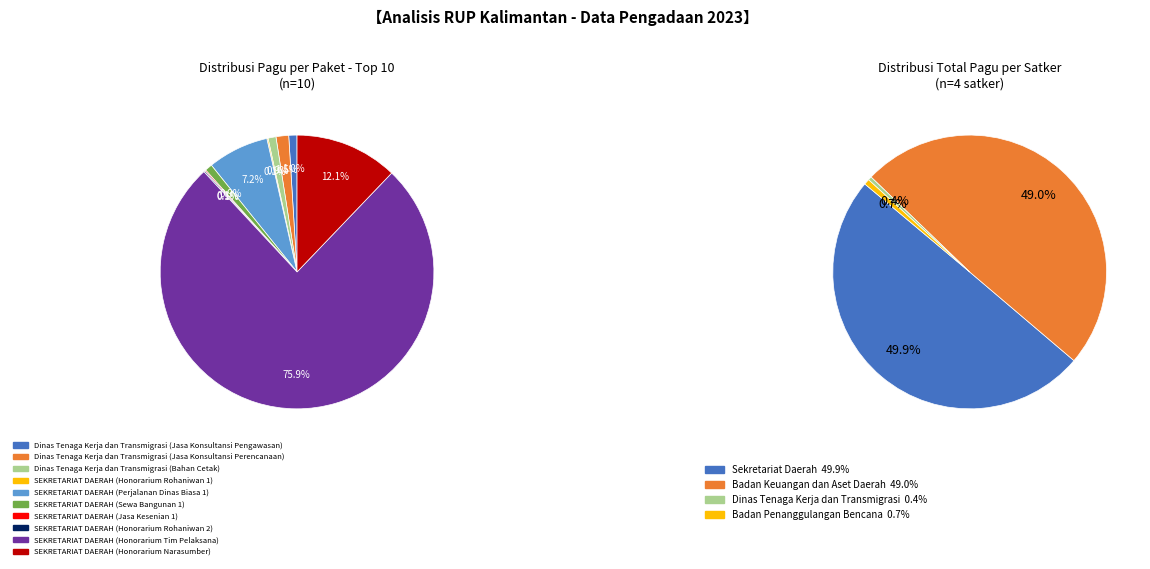

Which category has the smallest portion of the pie?

SEKRETARIAT DAERAH (Honorarium Rohaniwan 1)